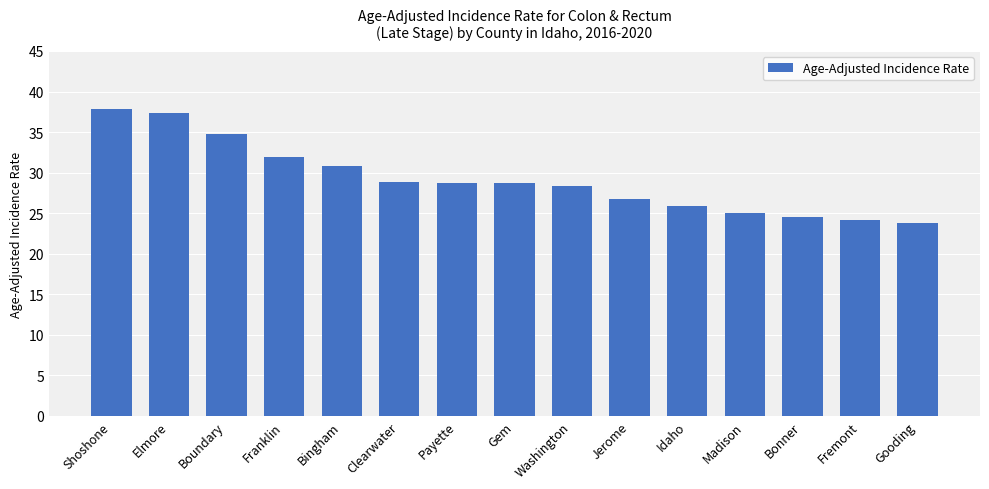

Is it true that the value at Fremont is 24.2?

True